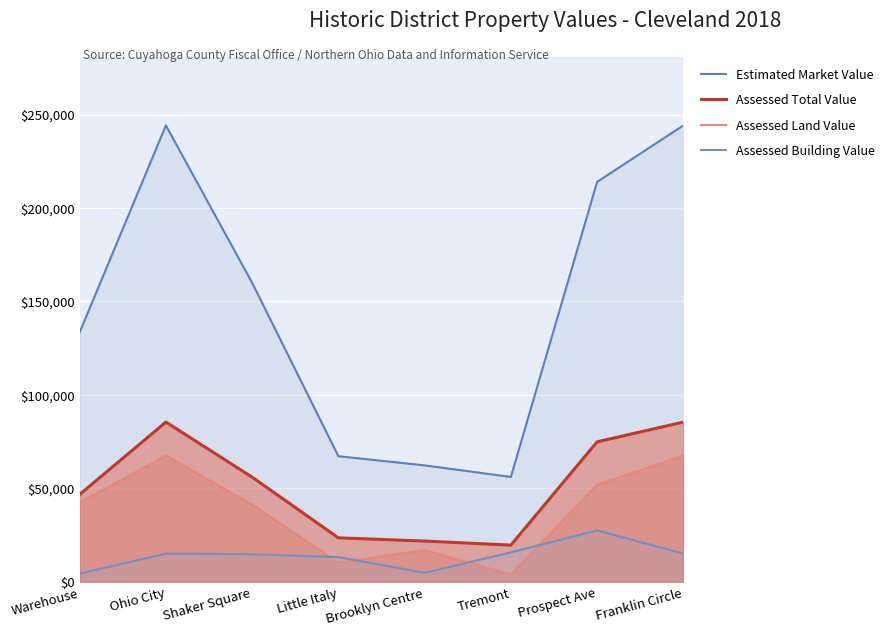

In Assessed Total Value, how many points are higher than both neighbors (excluding endpoints)?

1